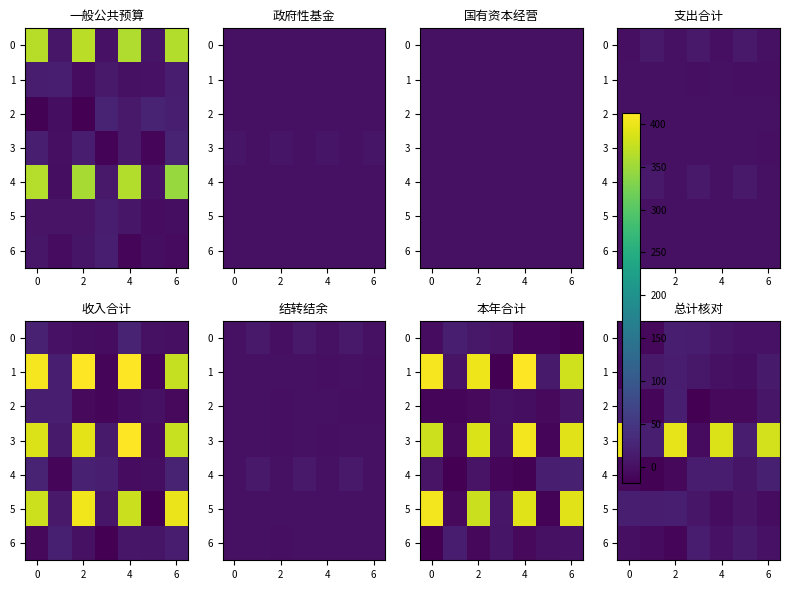

Which category has the highest value in the row_4 series?

6